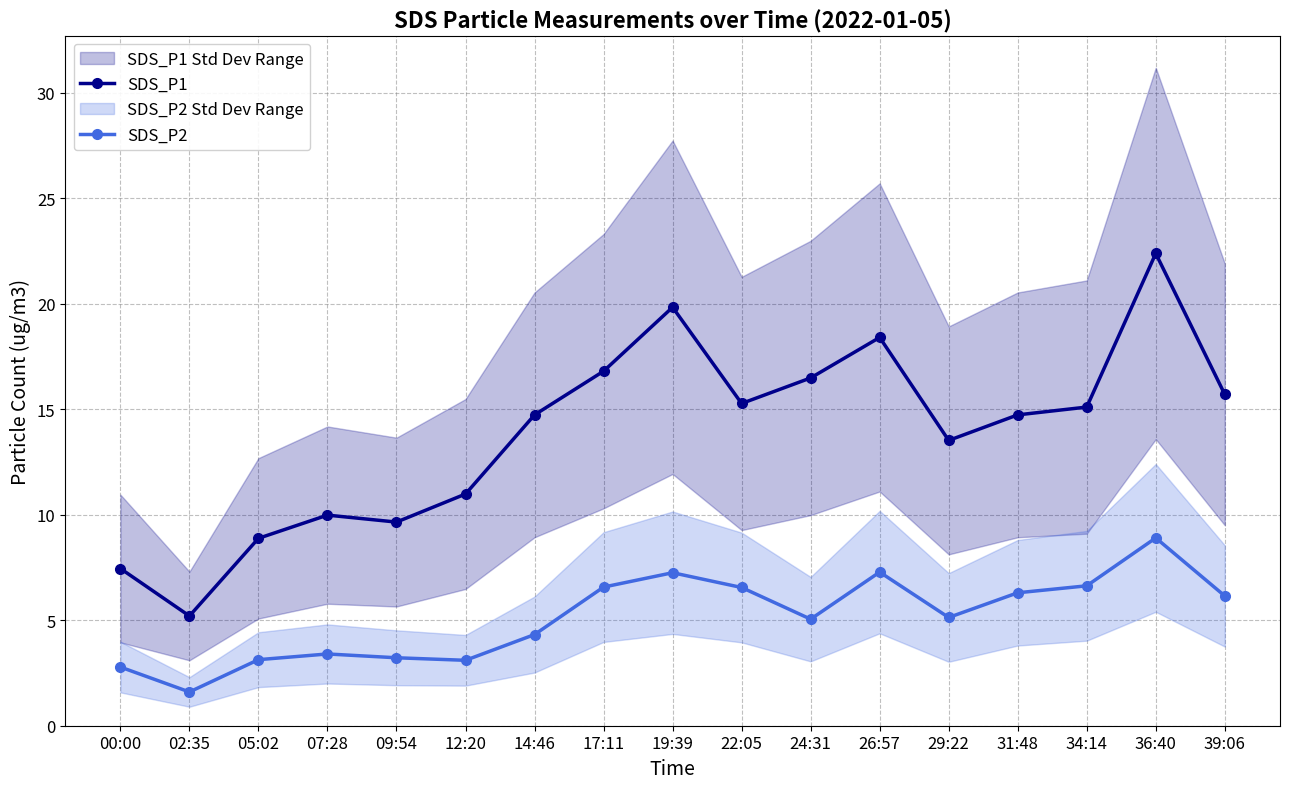

True or false: SDS_P2 and SDS_P1 cross at least once.

False